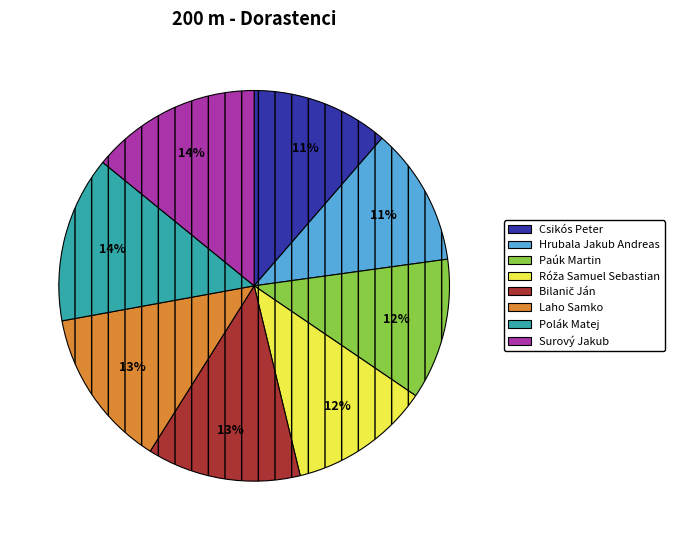

Do Laho Samko and Paúk Martin together represent more than half of the pie?

No